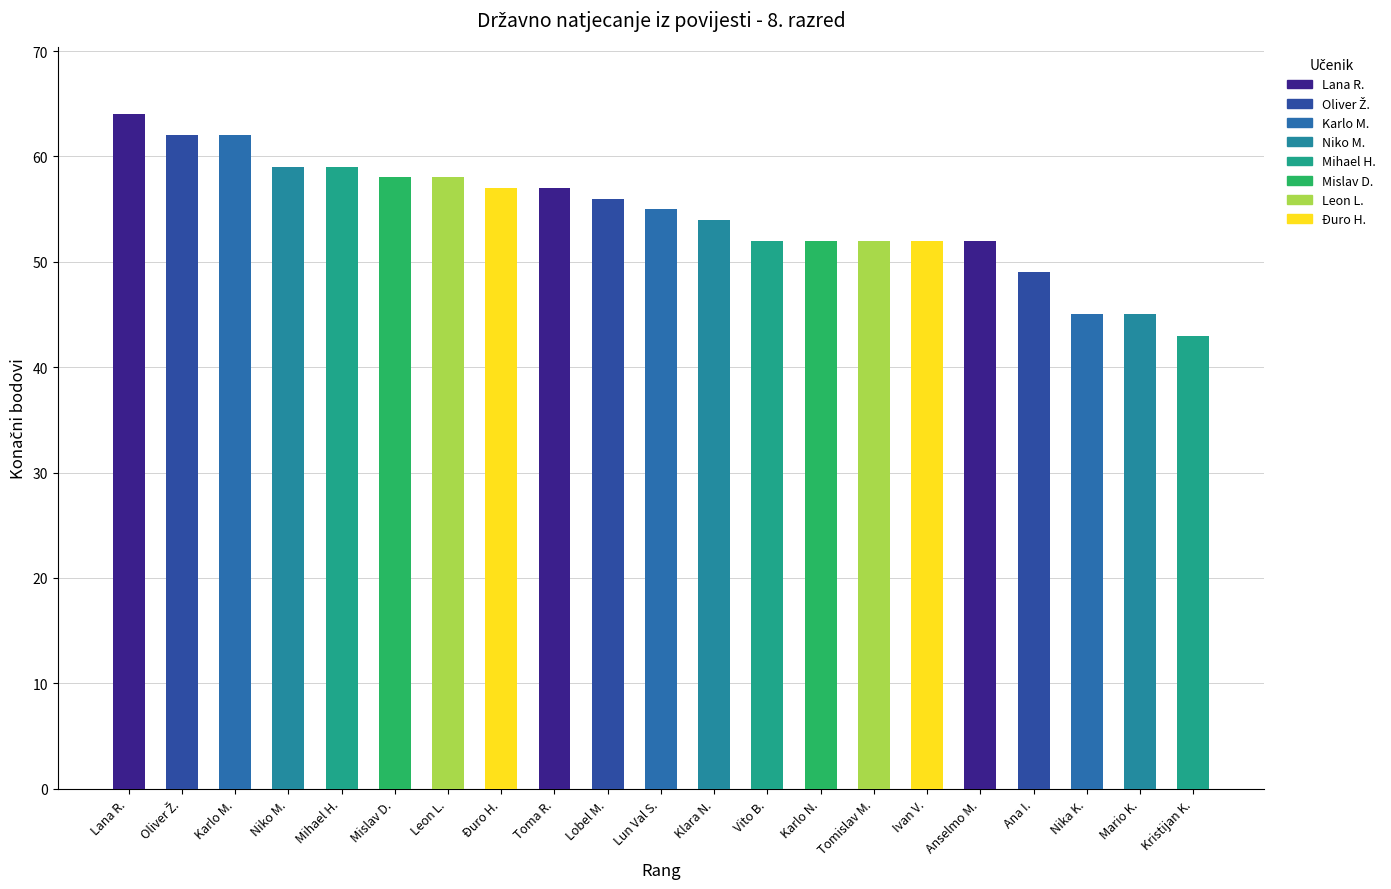

Are the bars horizontal?

No